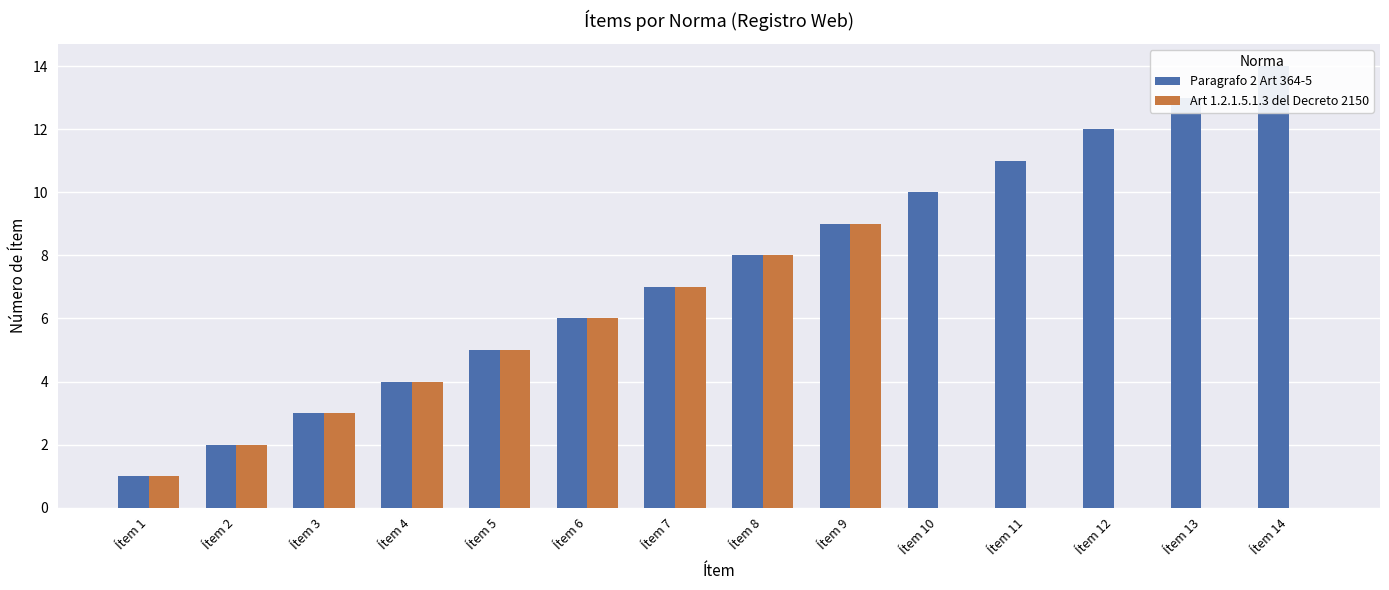

At Ítem 1, list the series in order from smallest to largest.

Paragrafo 2 Art 364-5, Art 1.2.1.5.1.3 del Decreto 2150